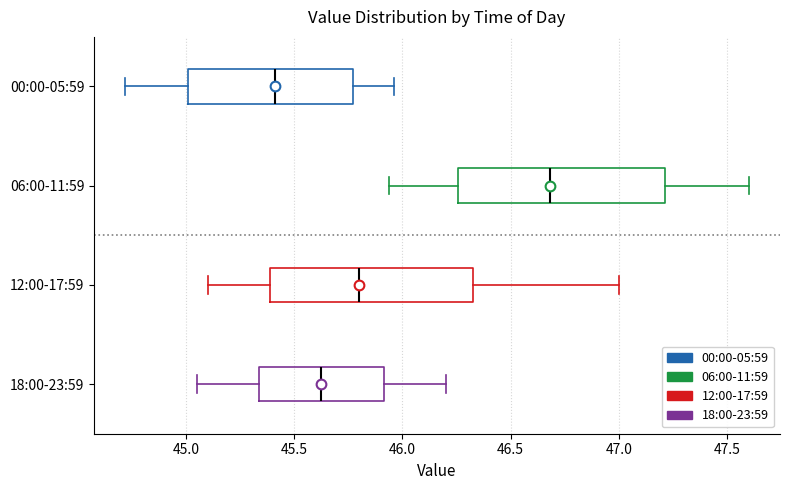

Reading bottom to top, transcribe this box plot: for each box, give where its median line is, the range the box spans, and where its two whiskers end, as read against the x-axis. The values are not printed on the chart, so give them approximately, as read against the axis.

18:00-23:59: median 45.65, box 45.35 to 45.90, whiskers 45.05 to 46.20
12:00-17:59: median 45.80, box 45.40 to 46.35, whiskers 45.10 to 47.00
06:00-11:59: median 46.70, box 46.25 to 47.20, whiskers 45.95 to 47.60
00:00-05:59: median 45.40, box 45.00 to 45.75, whiskers 44.70 to 45.95